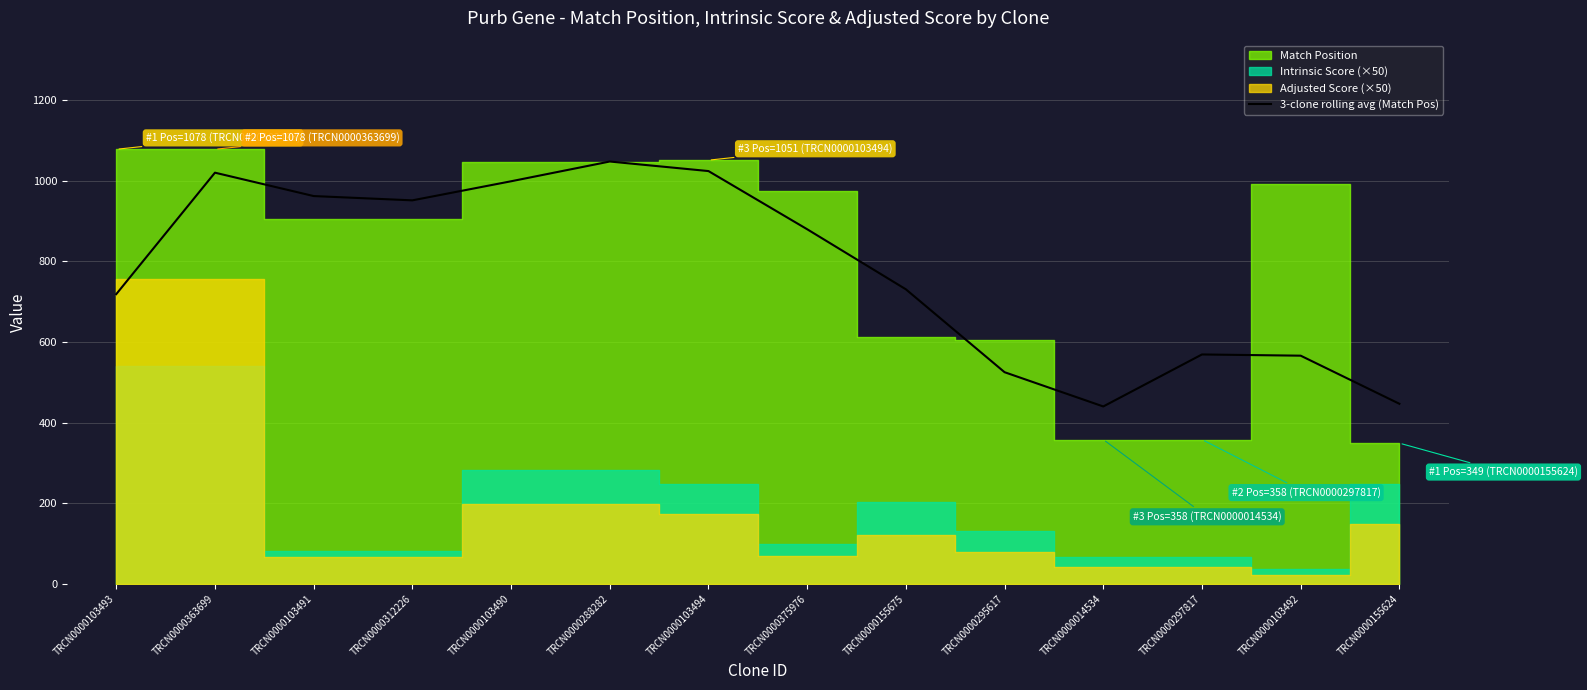

What value does the data have at TRCN0000103492?

566.0